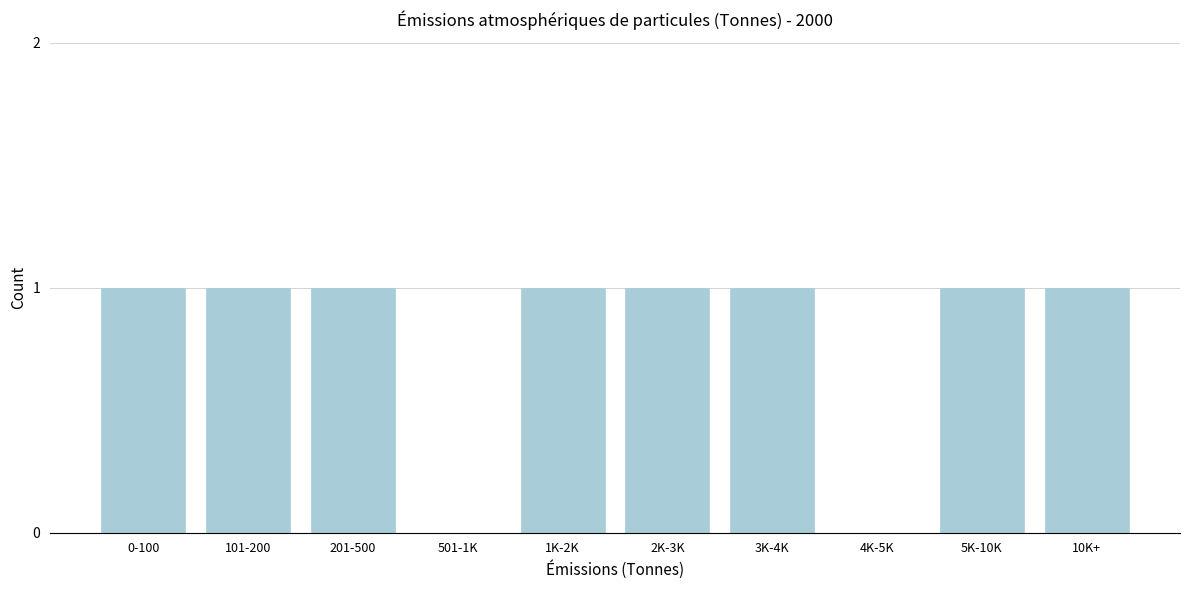

Reading right to left, what are all the values shown in this chart?

10K+=1	5K-10K=1	4K-5K=0	3K-4K=1	2K-3K=1	1K-2K=1	501-1K=0	201-500=1	101-200=1	0-100=1